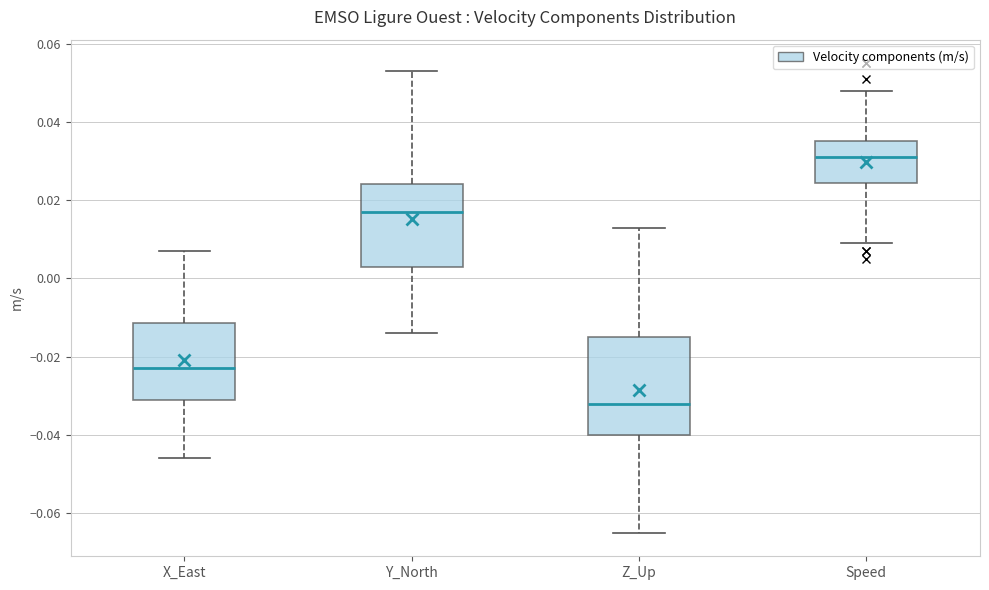

Reading left to right, read every box against the y-axis: the position of its median line, the range the box covers, and the ends of its whiskers. The values are not printed on the chart, so give them approximately, as read against the axis.

X_East: median -0.022, box -0.030 to -0.012, whiskers -0.046 to 0.008
Y_North: median 0.018, box 0.004 to 0.024, whiskers -0.014 to 0.054
Z_Up: median -0.032, box -0.040 to -0.014, whiskers -0.064 to 0.014
Speed: median 0.032, box 0.024 to 0.036, whiskers 0.010 to 0.048